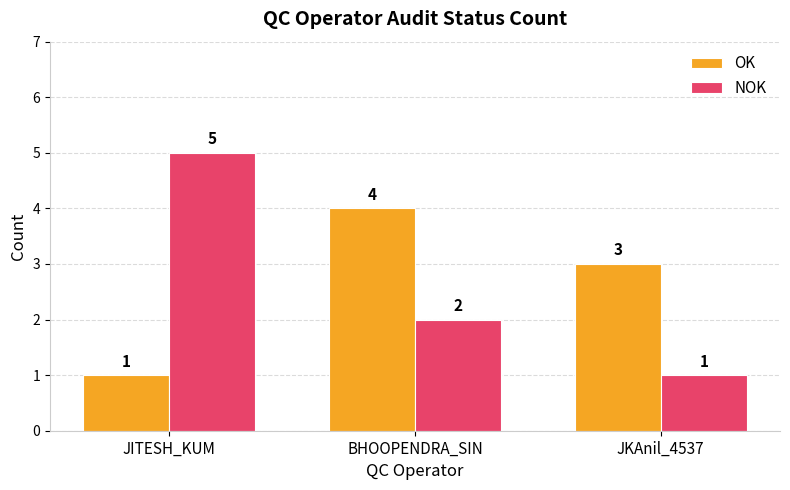

Are the bars horizontal?

No